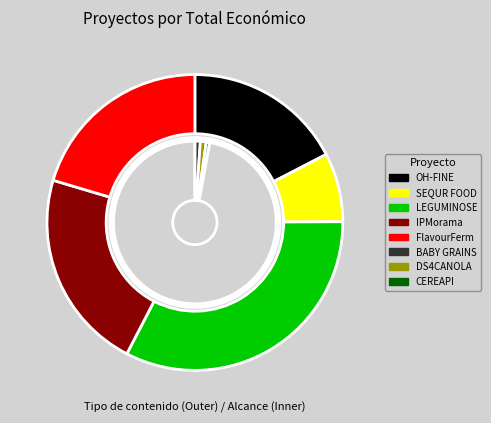

To the nearest percent, what is the difference between the SEQUR FOOD and OH-FINE slice percentages?

10%